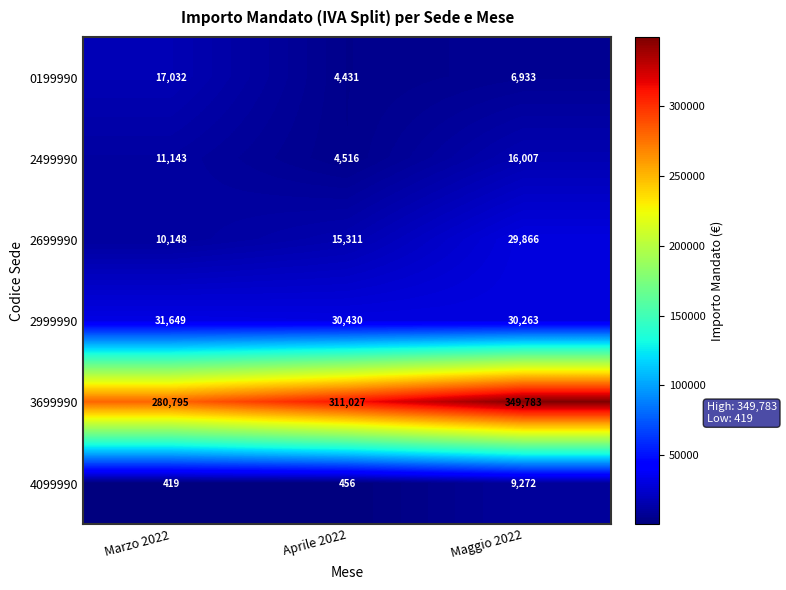

What is the difference between the maximum and minimum values in the 0199990 series?

12601